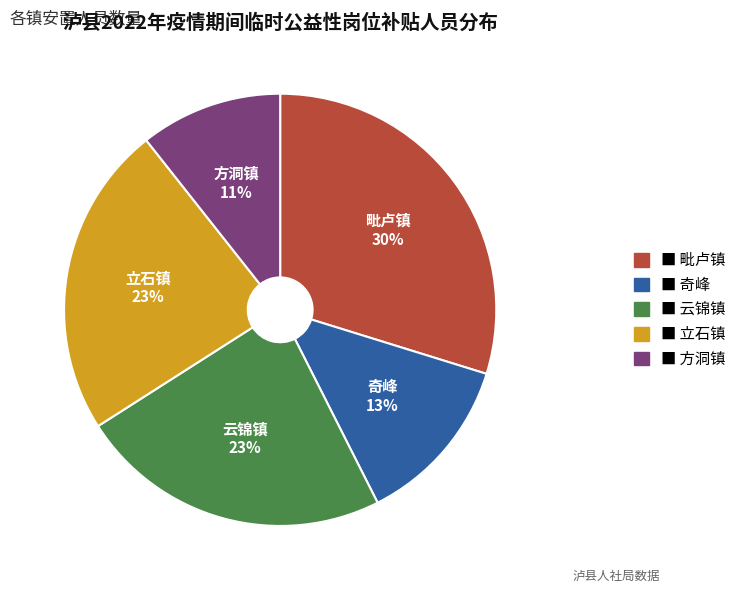

Does any single category account for the majority?

No